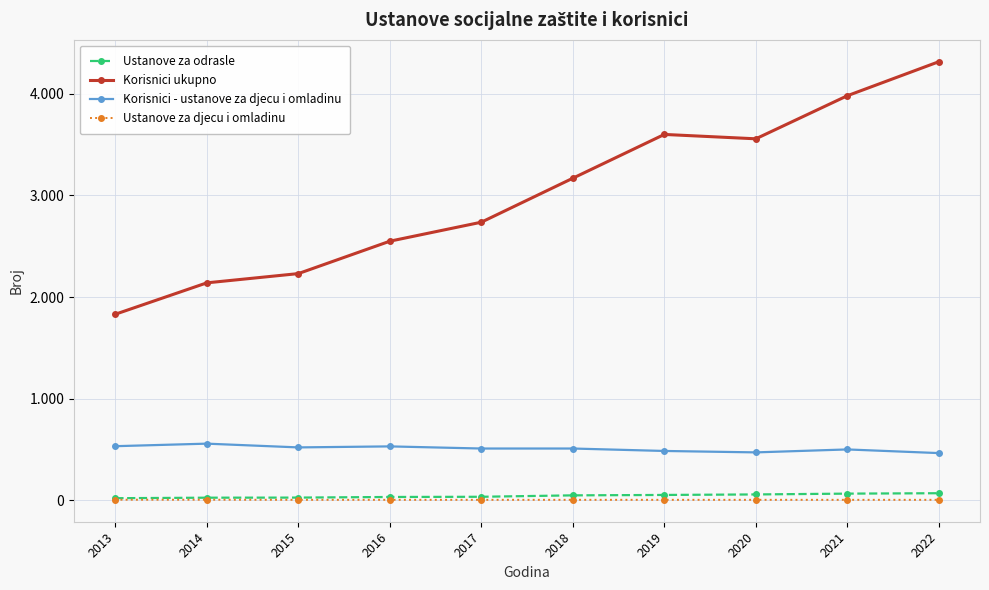

What are all the series names shown in the legend?

Ustanove za odrasle, Korisnici ukupno, Korisnici - ustanove za djecu i omladinu, Ustanove za djecu i omladinu